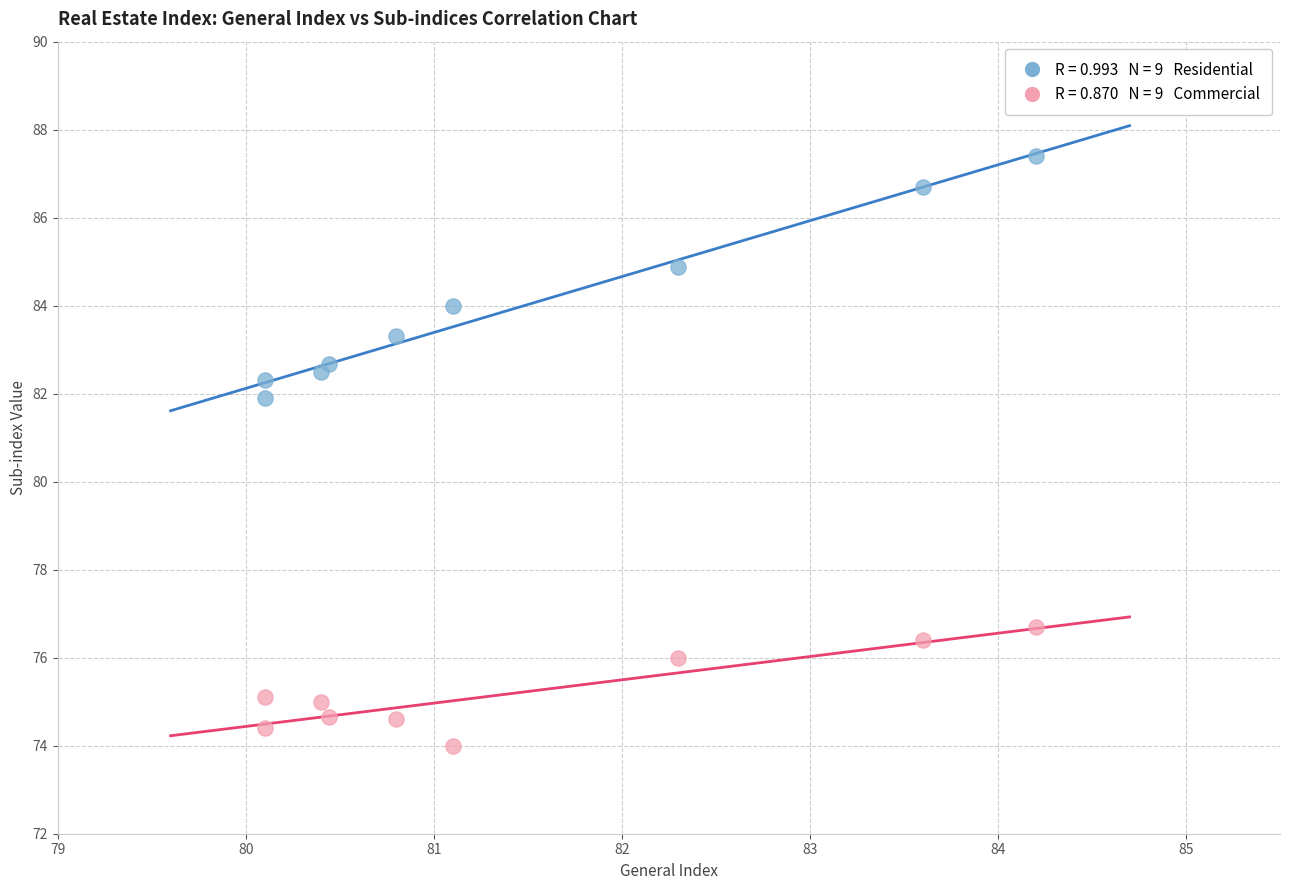

Across all series, what Y value is closest to 80?

81.9